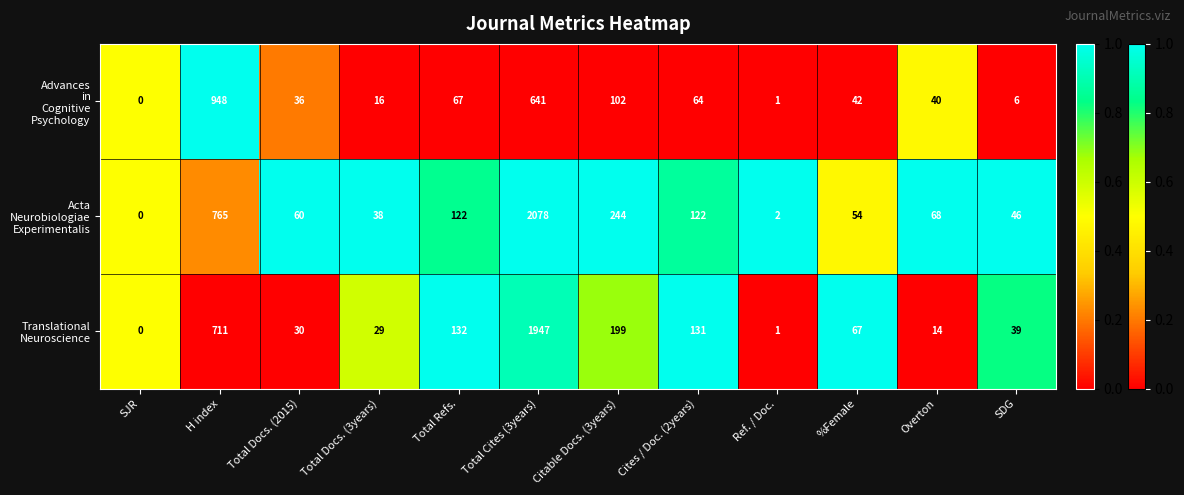

At which category is the sum across all series the highest?

Total Cites (3years)